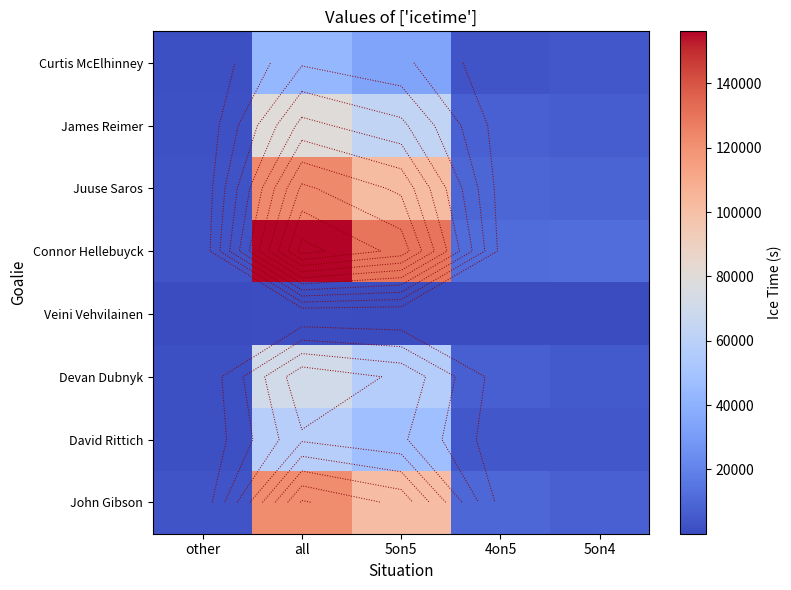

Which series has the widest spread of values?

Connor Hellebuyck